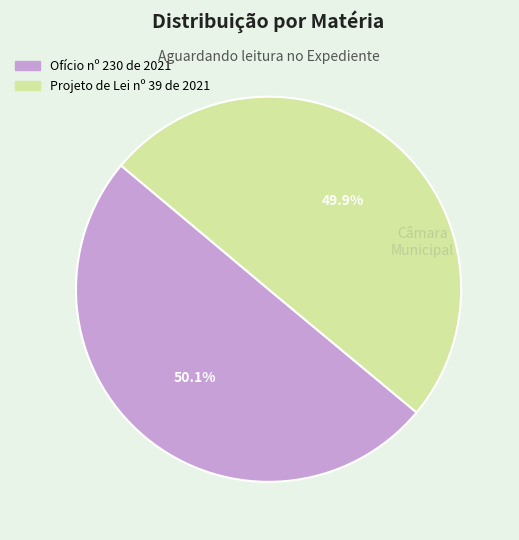

True or false: Ofício nº 230 de 2021 accounts for 50% of the total.

True